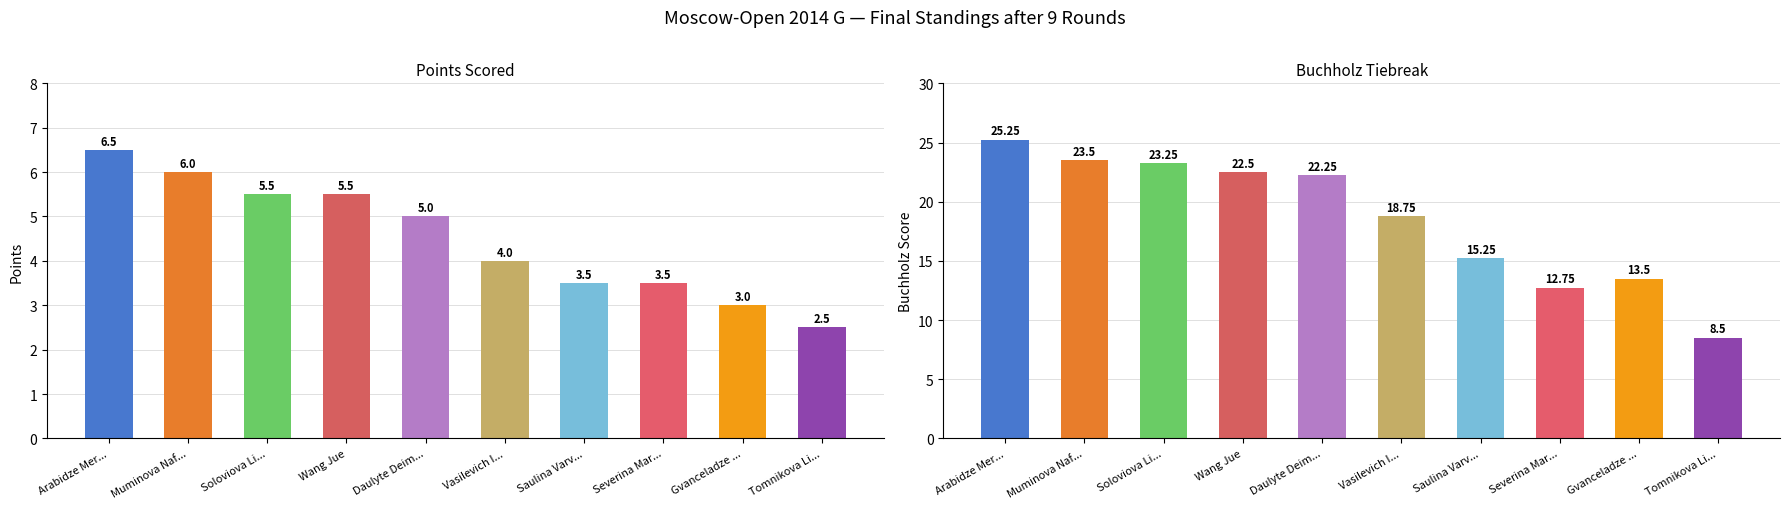

Which series has the largest total across all categories?

Buchholz